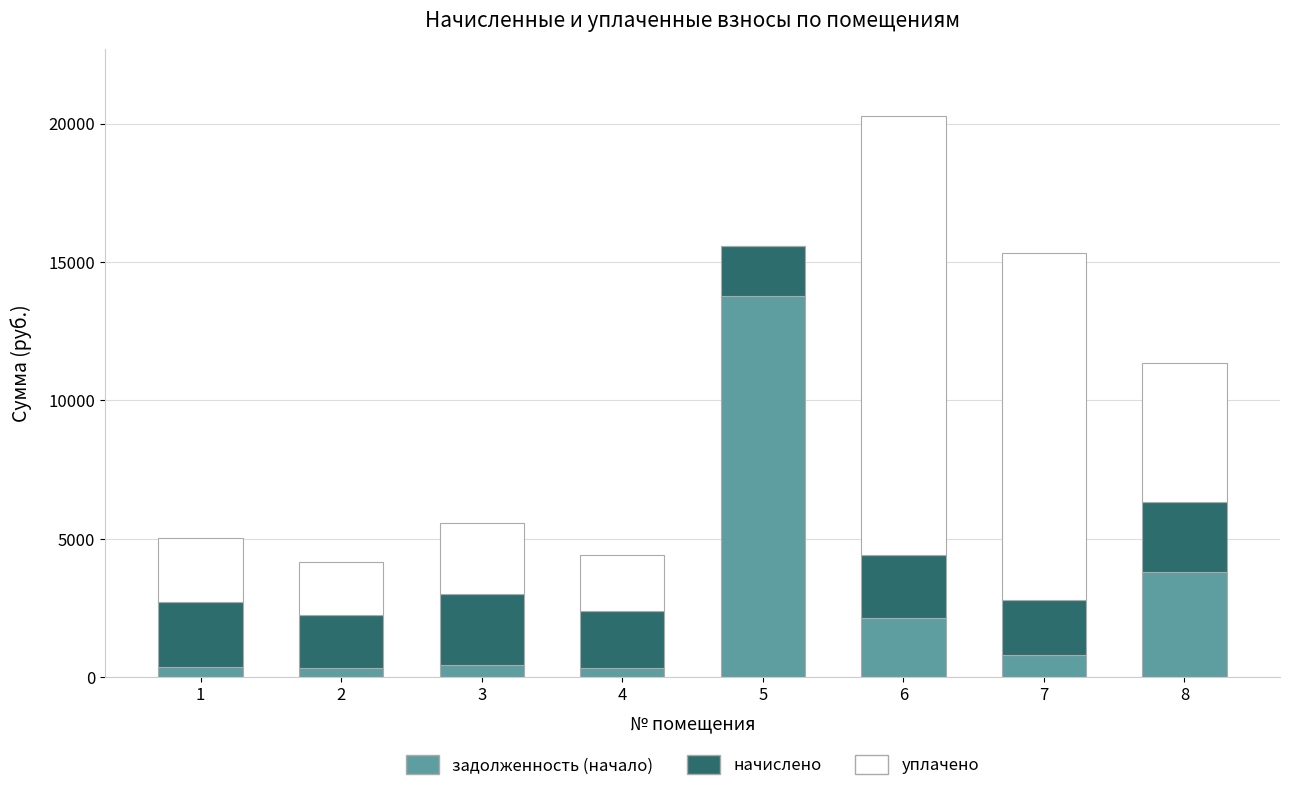

How many series are shown in this chart?

3